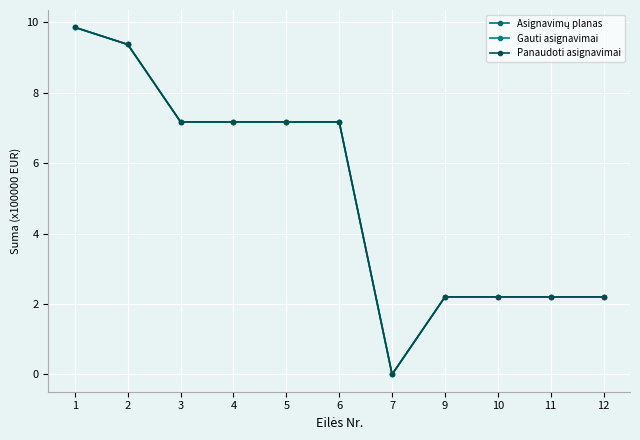

What is the highest value of the Asignavimų planas series?

9.9